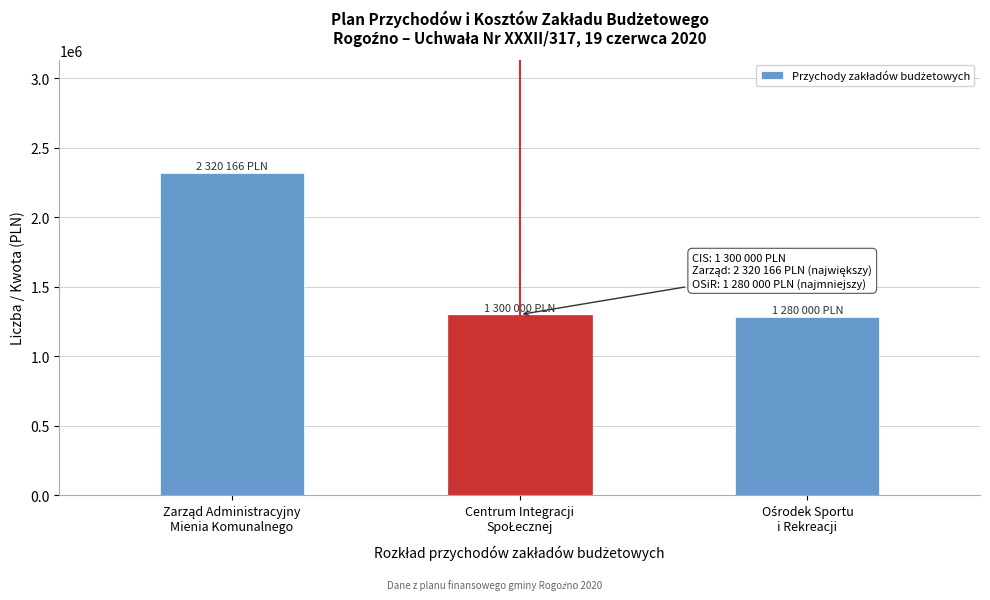

Reading right to left, transcribe all the data shown in this chart.

1280000.0	1300000.0	2320166.2